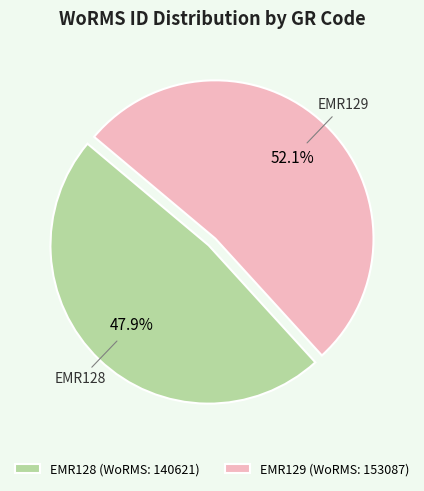

To the nearest percent, what is the difference between the EMR129 and EMR128 slice percentages?

4%